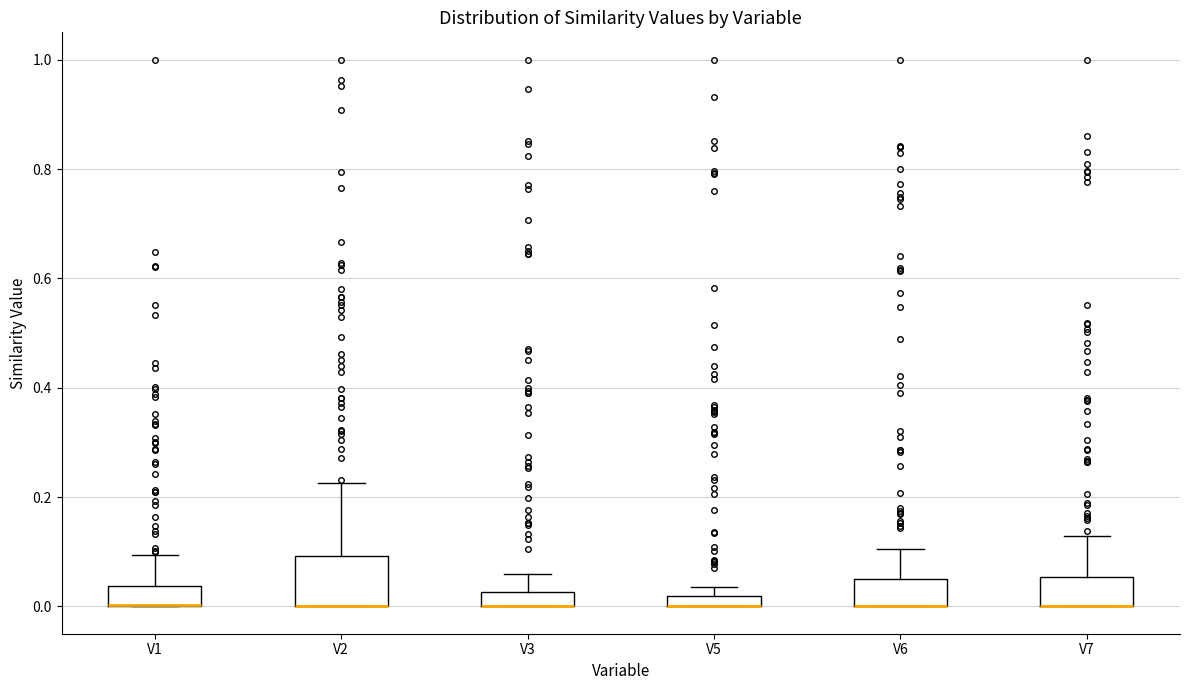

Where is the upper edge of the box for V1 on the y-axis? The values are not printed on the chart, so give them approximately, as read against the axis.

0.04